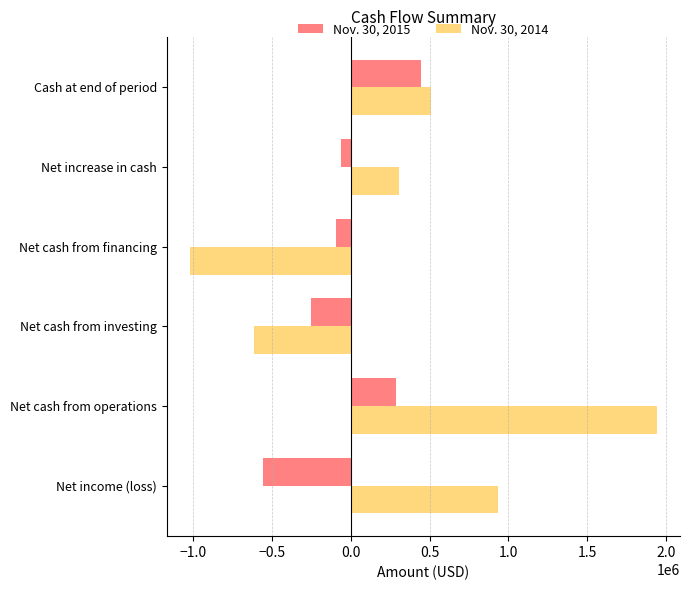

The Nov. 30, 2014 series shows 1375457 at Net income (loss). True or false?

False